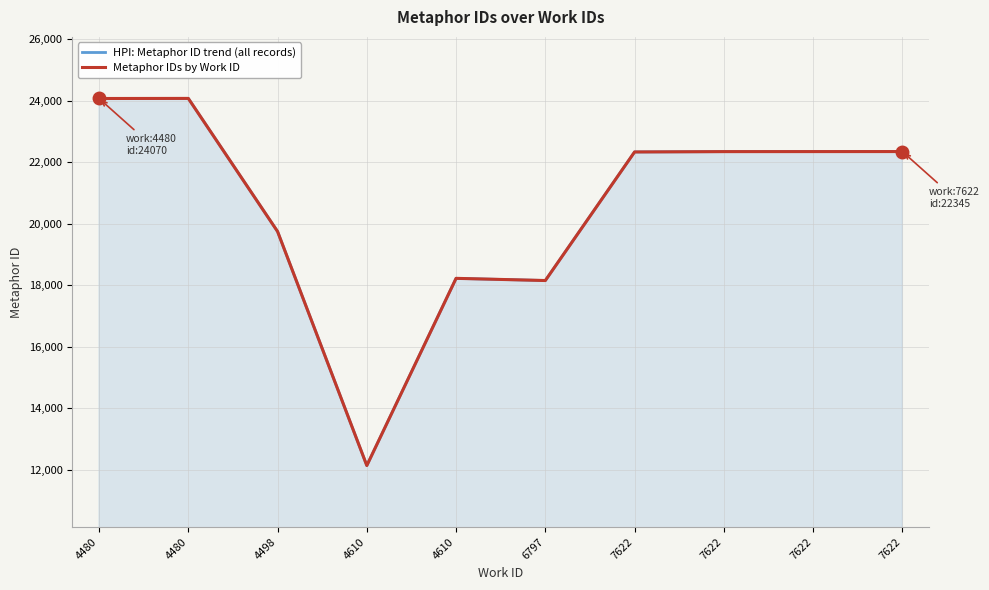

At 7622, list the series in order from smallest to largest.

HPI: Metaphor ID trend (all records), Metaphor IDs by Work ID